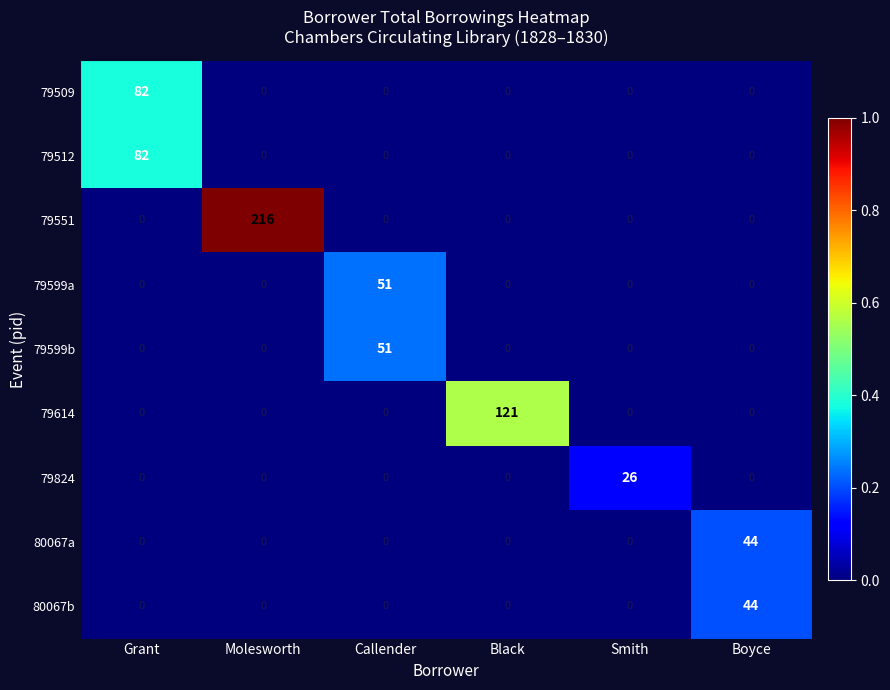

How many distinct data groups are displayed?

9